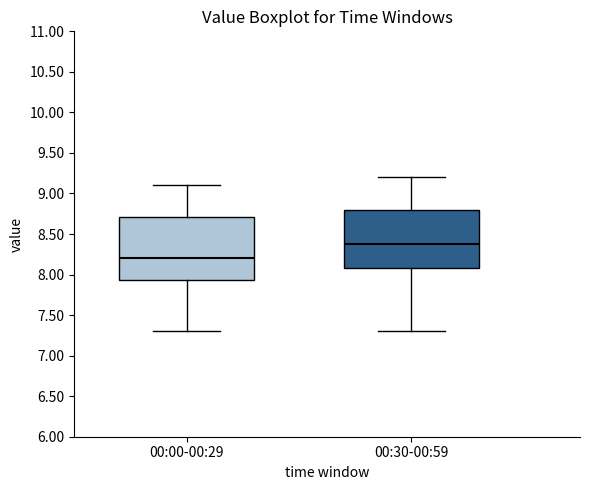

Which box has the highest median line?

00:30-00:59